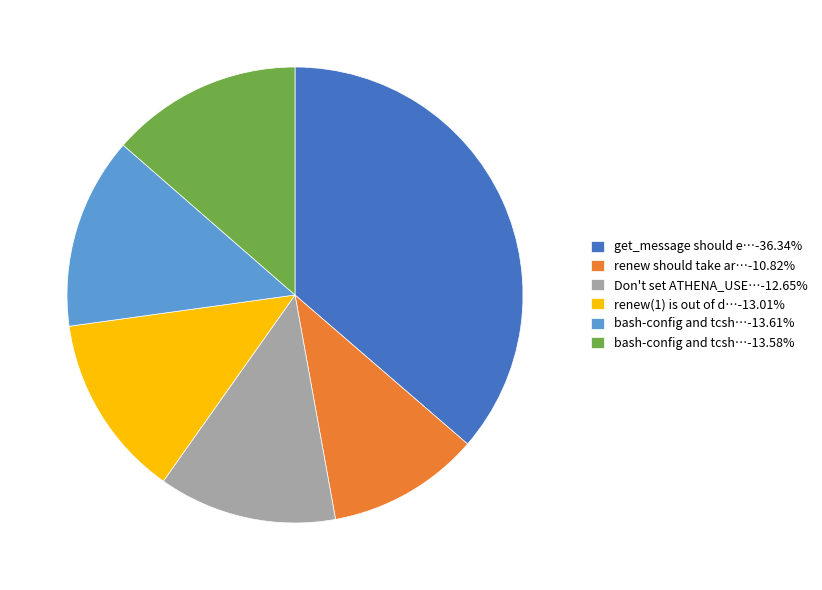

Approximately how many times larger is the value at Don't set ATHENA_USE…-12.65% compared to bash-config and tcsh…-13.58%?

0.9